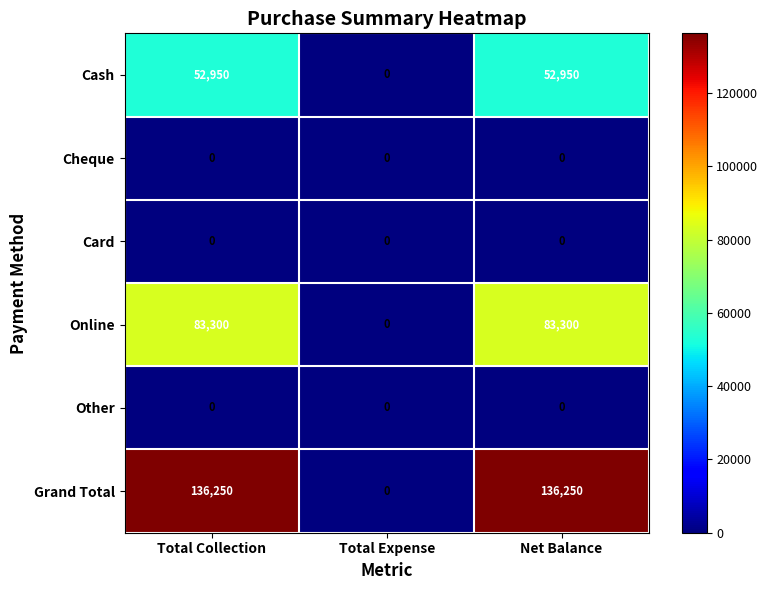

What is the maximum value shown in the chart?

136250